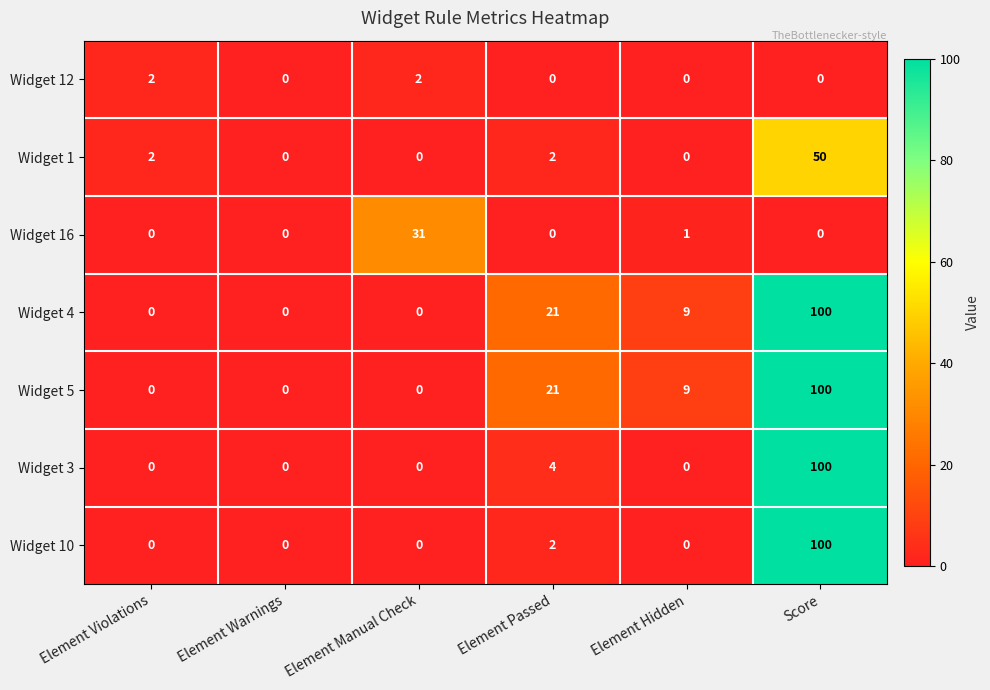

What is the sum of all Widget 16 values?

32